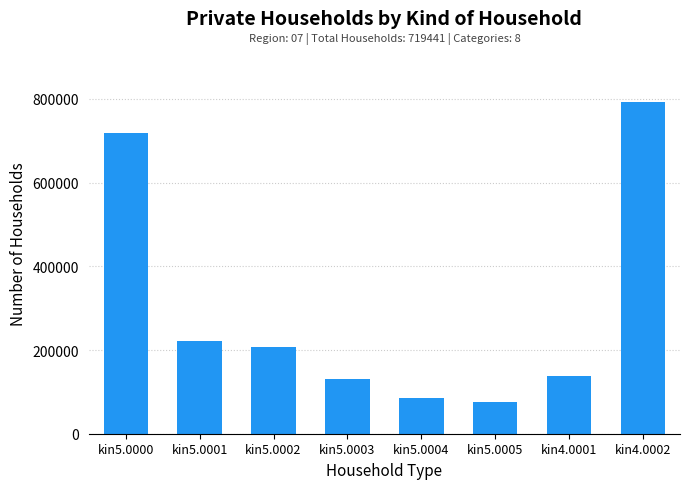

What is the difference between the maximum and minimum values?

718507